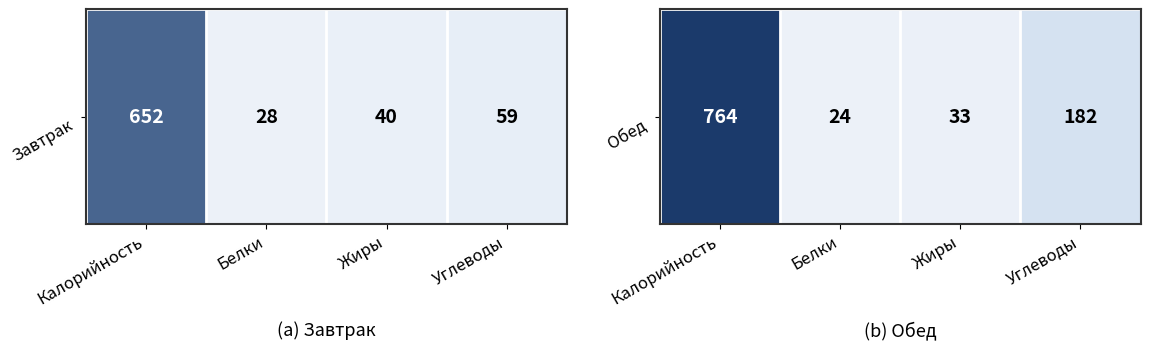

At which label is the value closest to 394?

Углеводы